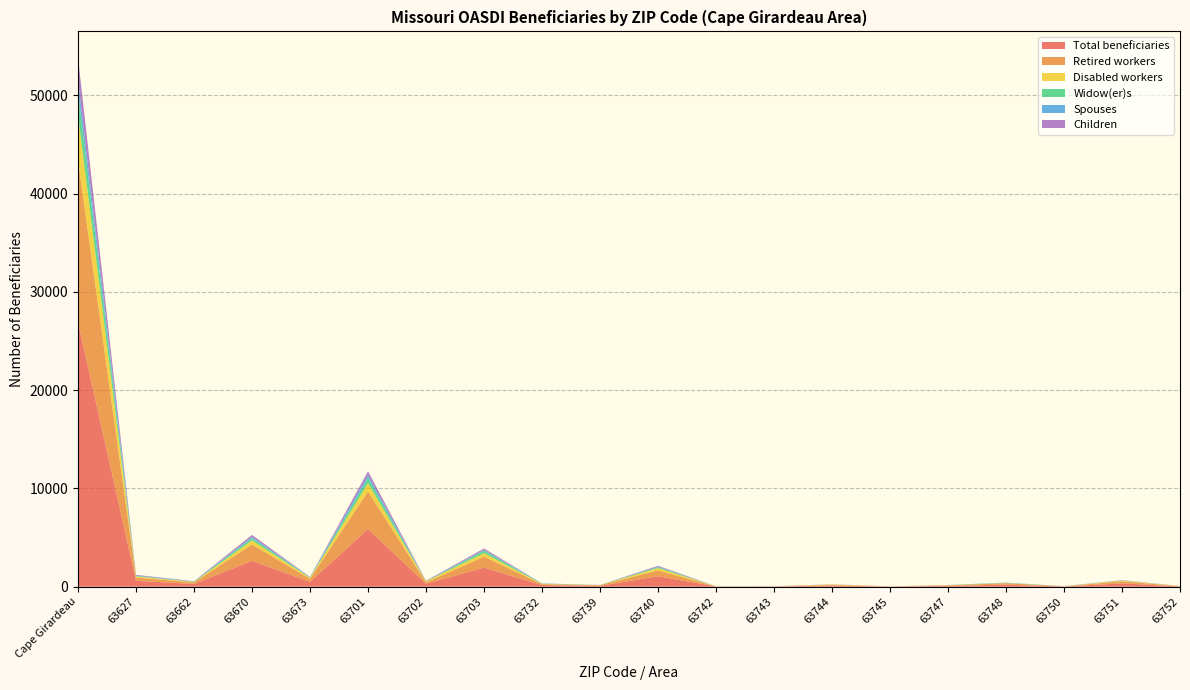

Reading left to right, list all the values displayed in this chart.

Total beneficiaries: 26905	605	280	2635	495	5875	305	1945	170	90	1065	25	25	125	20	90	210	30	340	35
Retired workers: 16485	330	155	1660	305	3820	135	1110	95	65	590	15	15	65	15	50	150	15	210	25
Disabled workers: 4580	115	50	420	95	850	100	365	25	10	240	5	0	40	5	20	10	5	75	5
Widow(er)s: 2395	45	30	230	40	495	15	245	25	5	100	5	5	5	0	10	25	5	15	5
Spouses: 1255	50	15	120	20	305	5	75	10	5	40	0	0	5	0	5	20	5	20	0
Children: 2190	65	30	205	35	405	50	150	15	5	95	0	5	10	0	5	5	0	20	0